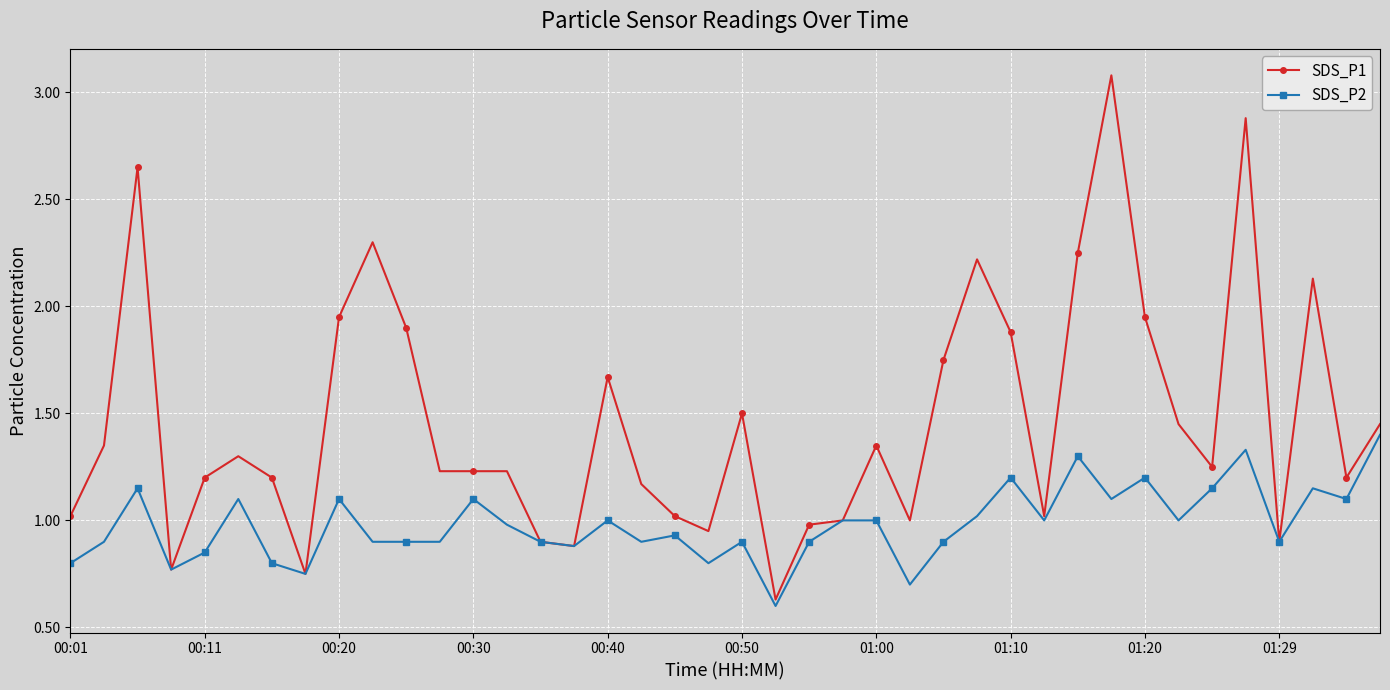

Does the chart display data point markers on the line(s)?

Yes